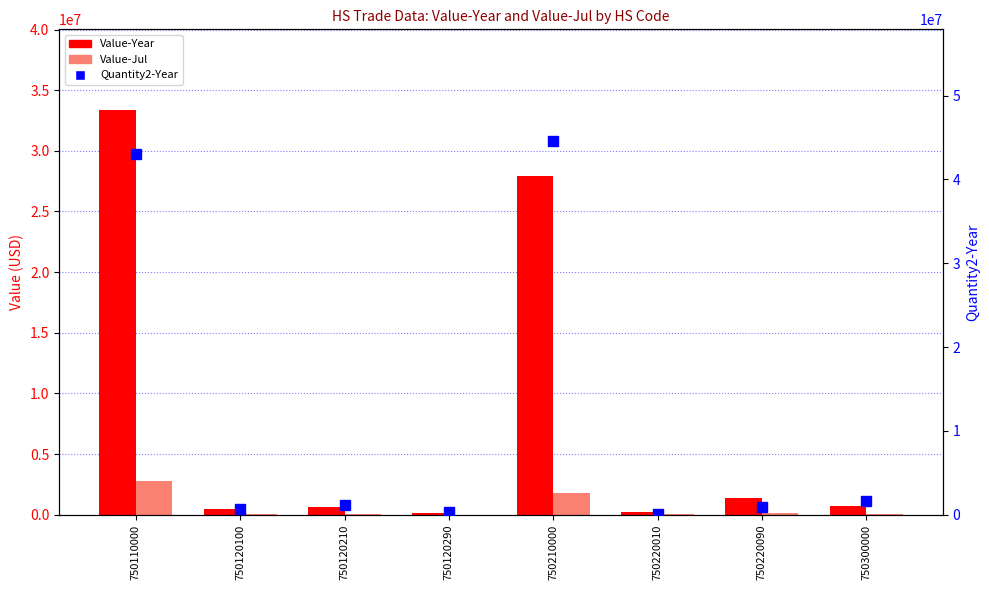

Count the number of data series in this chart.

3